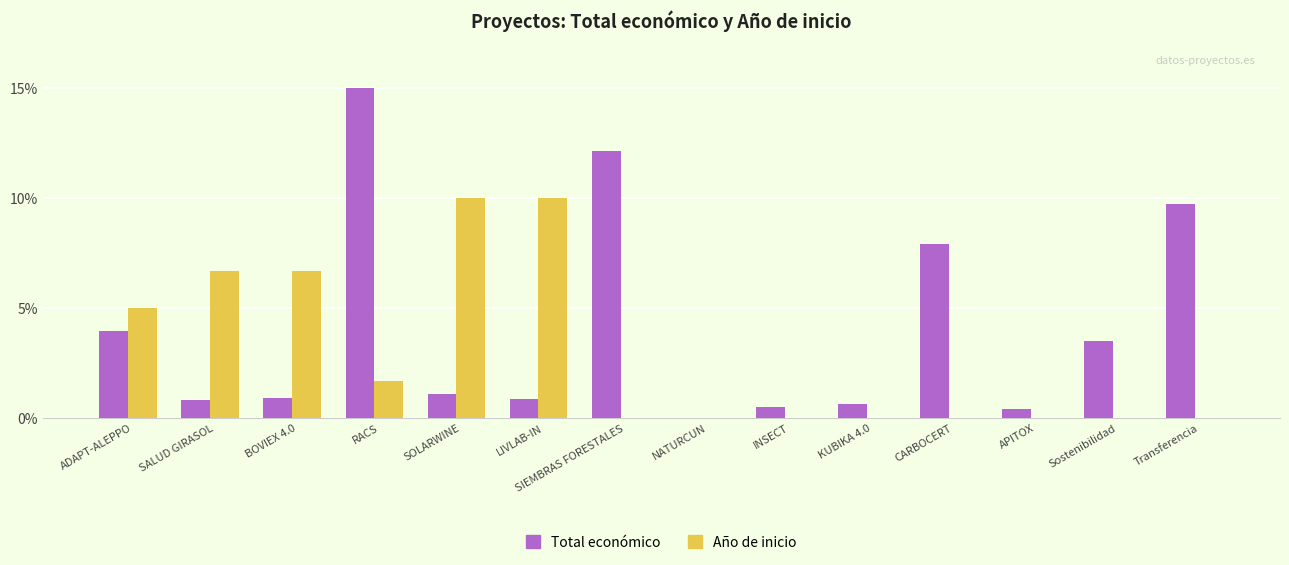

What is the sum of the Año de inicio values at RACS and ADAPT-ALEPPO?

6.7